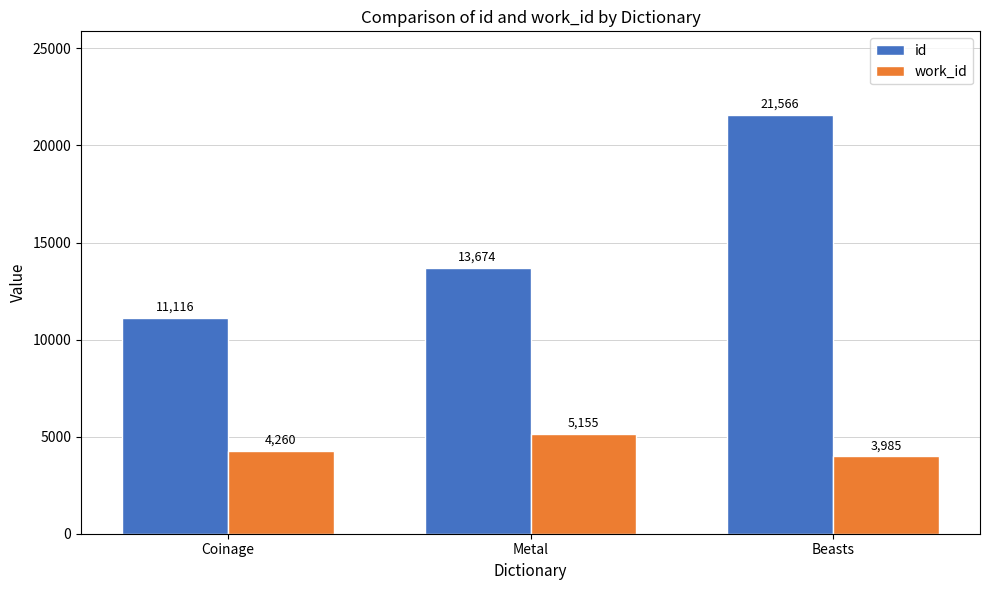

Reading left to right, what are all the values shown in this chart?

id: 11116	13674	21566
work_id: 4260	5155	3985